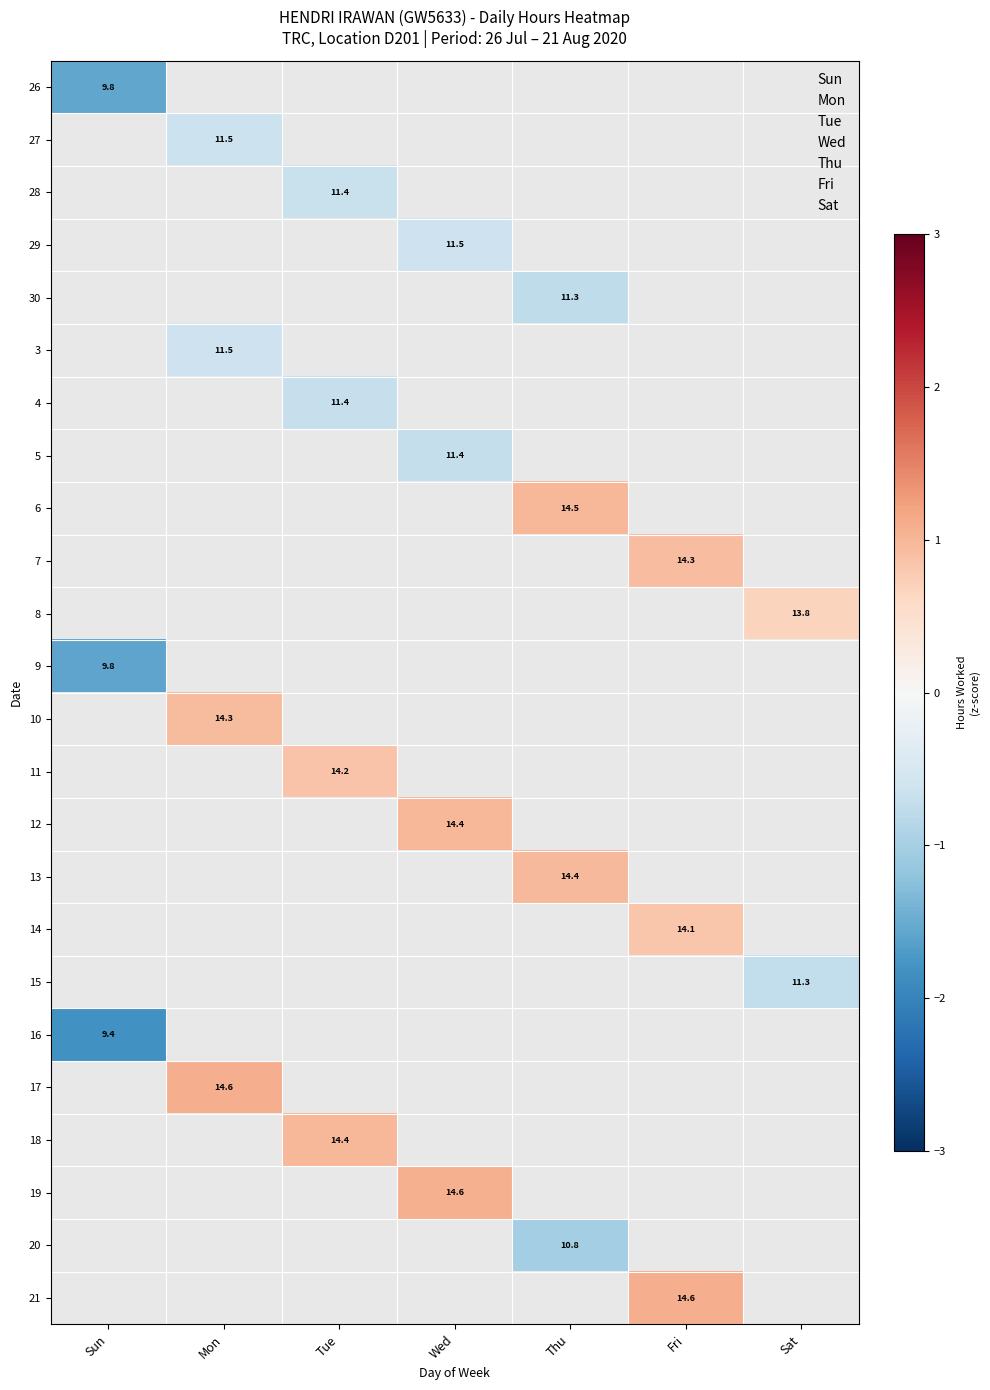

How many values in 20 are below zero?

1